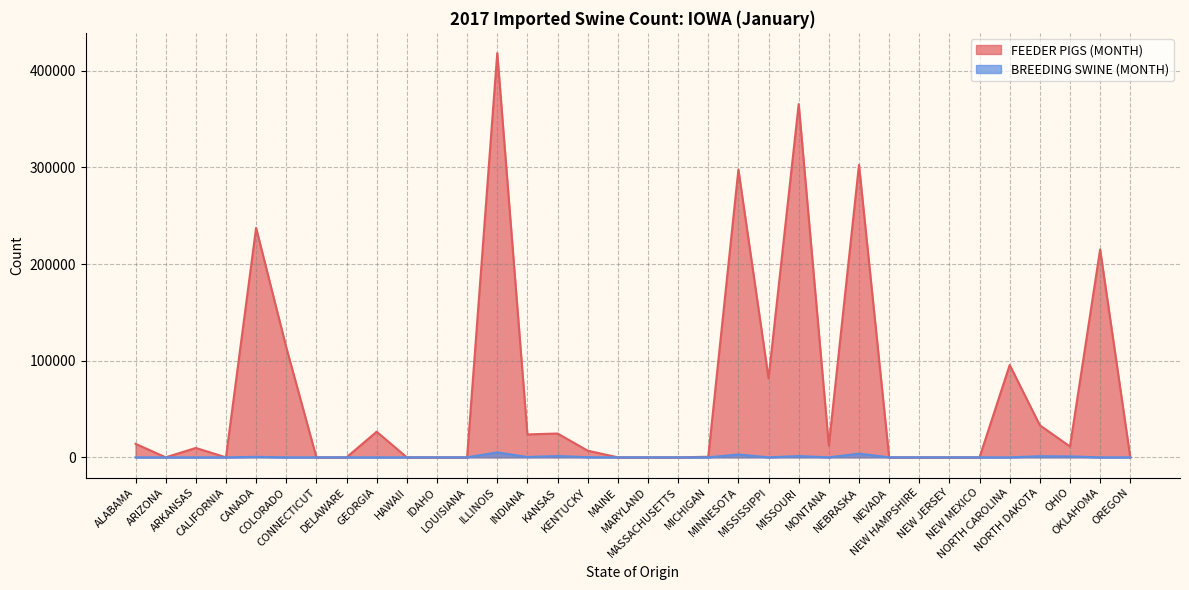

Rank the series by their maximum value, from lowest to highest.

BREEDING SWINE (MONTH), FEEDER PIGS (MONTH)